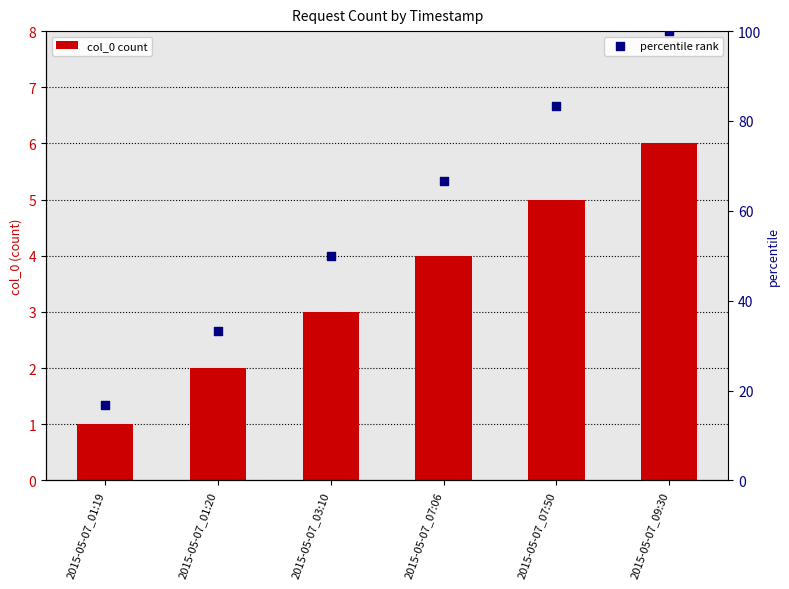

Which series contains the lowest Y value?

col_0 count